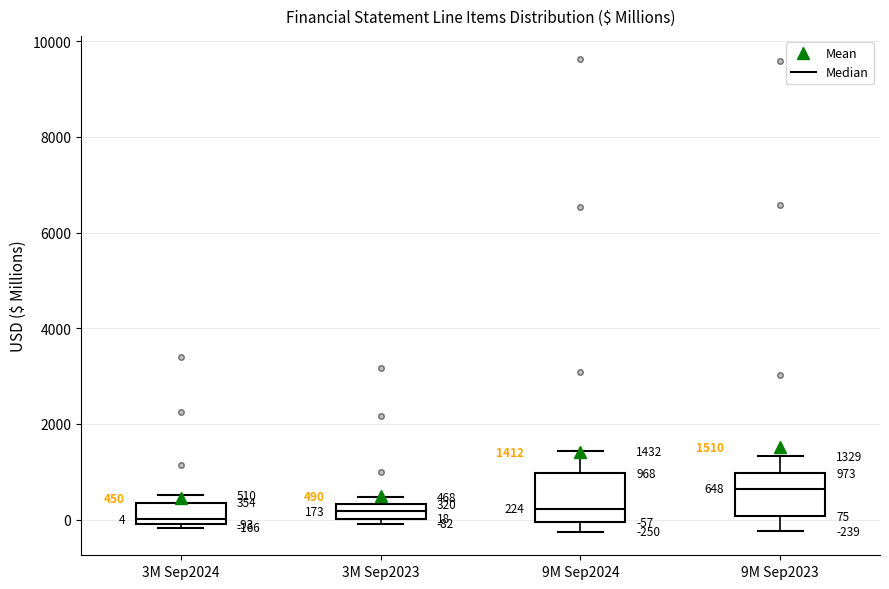

Which box's median line is the highest?

9M Sep2023